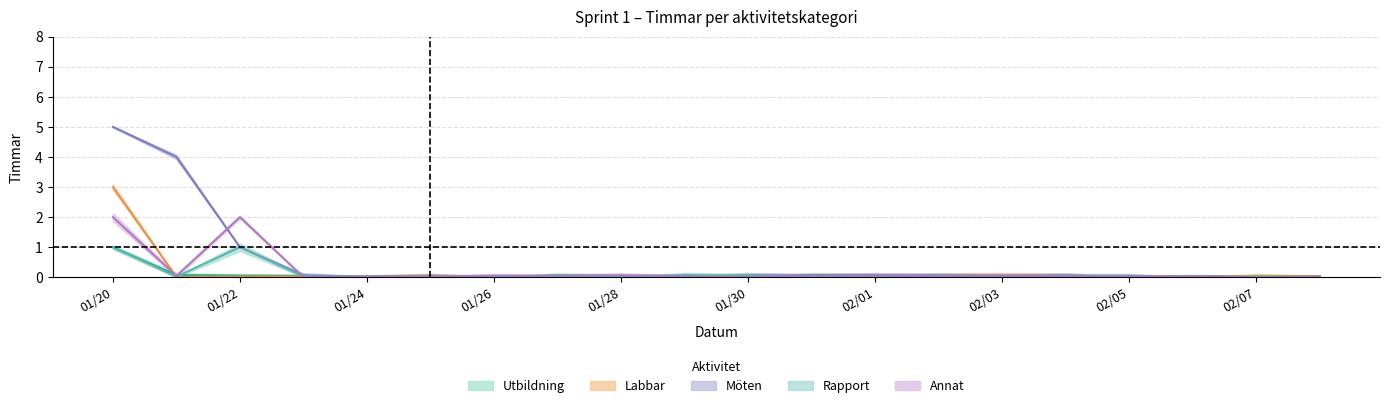

How many times do Möten and Utbildning cross each other?

9